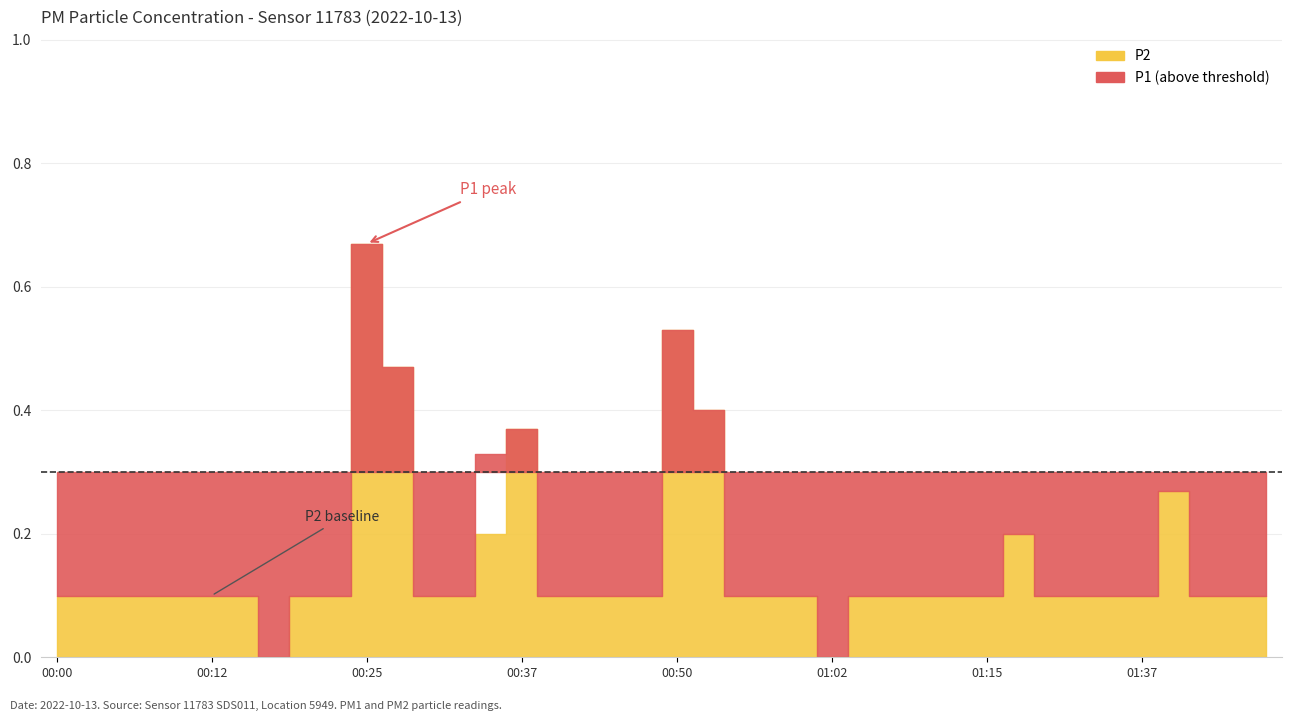

How many values in P1 are above zero?

38